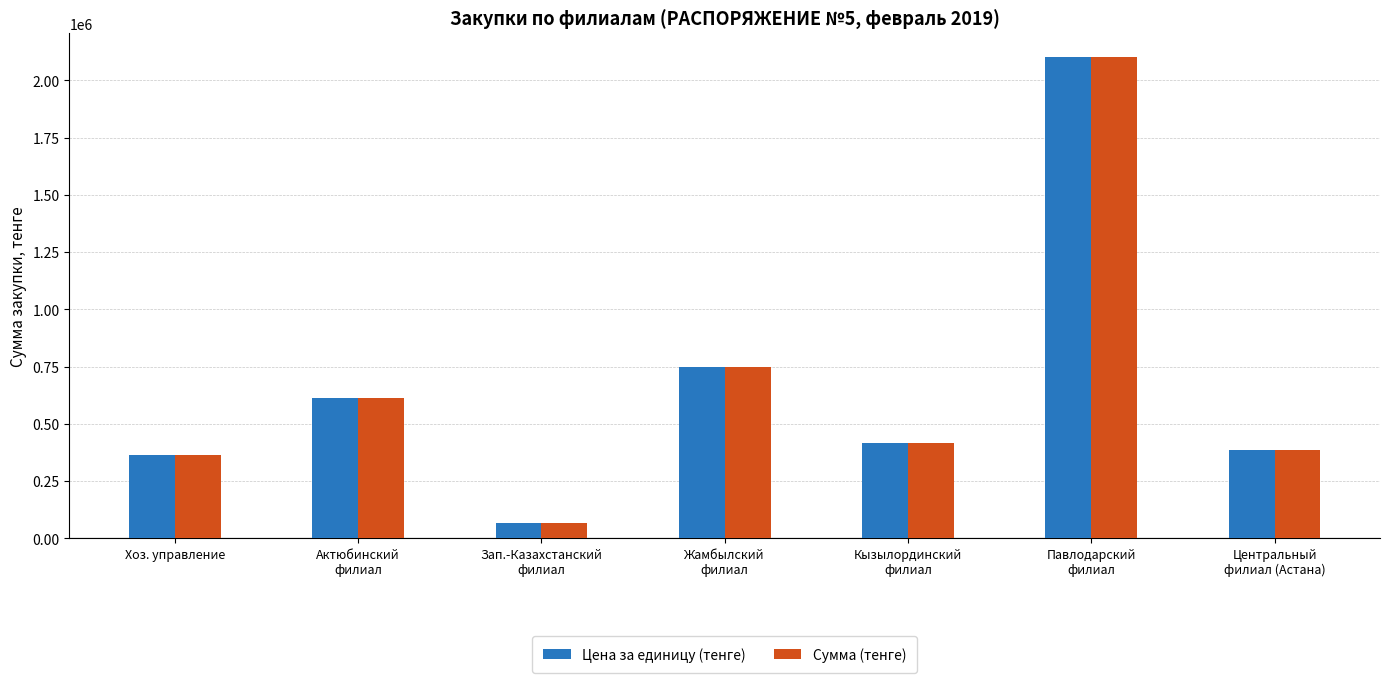

What are all the series names shown in the legend?

Цена за единицу (тенге), Сумма (тенге)